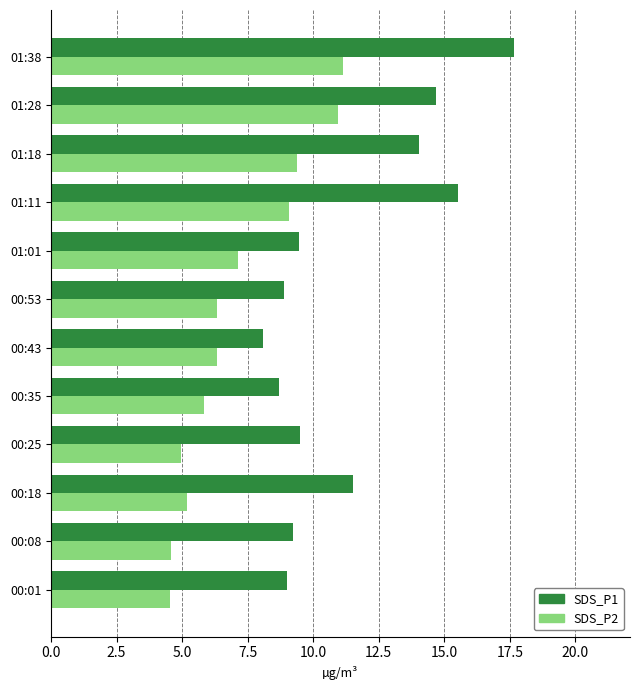

At which label is SDS_P1 closest to 12?

00:18